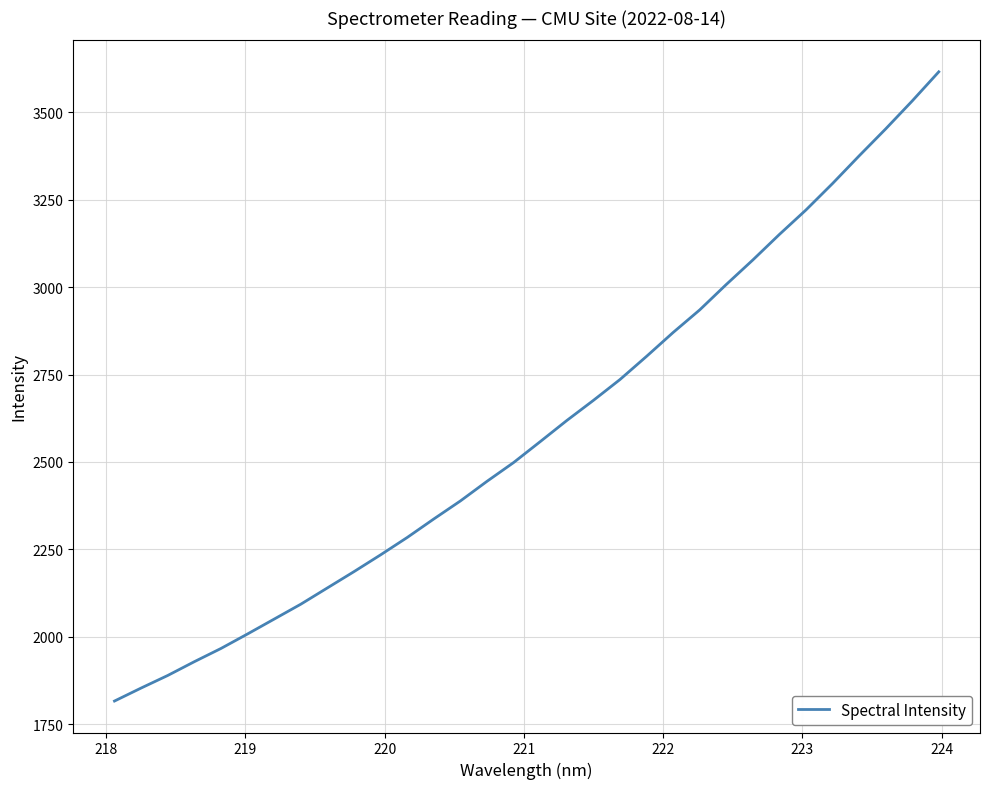

What is the smallest value displayed?

1816.3